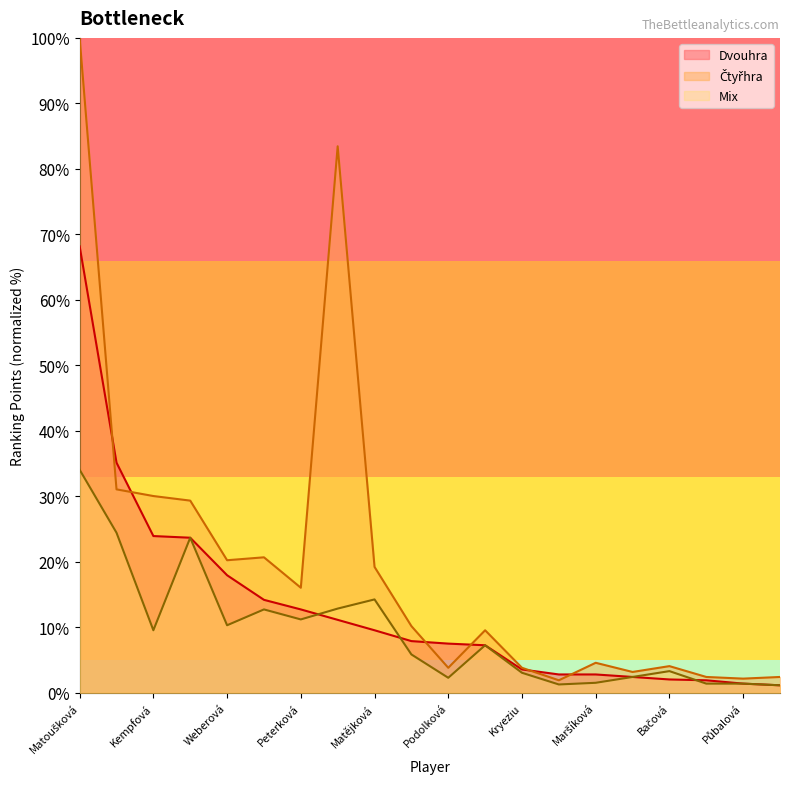

What is the label of the 12th point from the left?

Šamalová